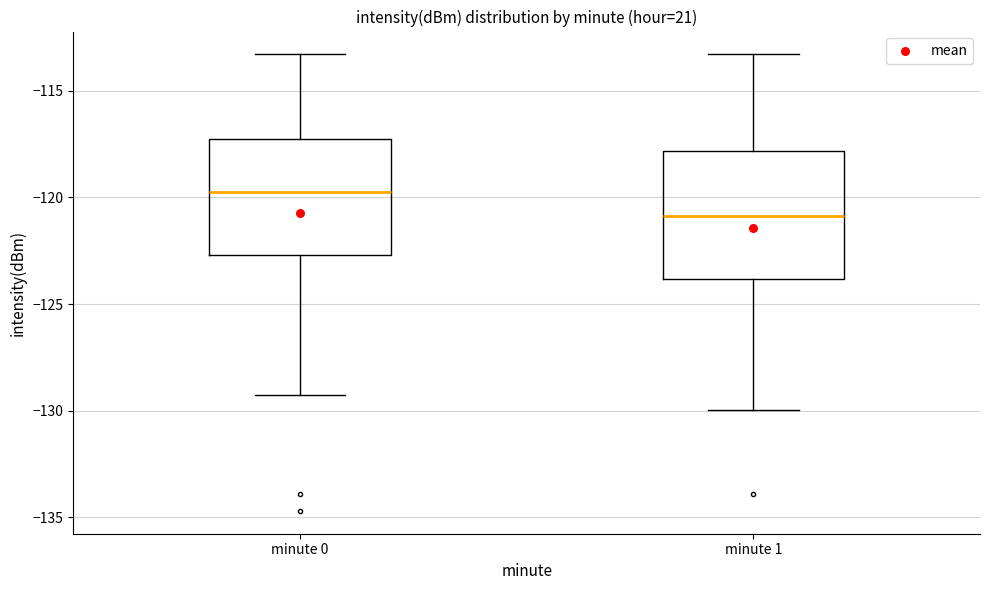

Where is the lower edge of the box for minute 0 on the y-axis? The values are not printed on the chart, so give them approximately, as read against the axis.

-122.5